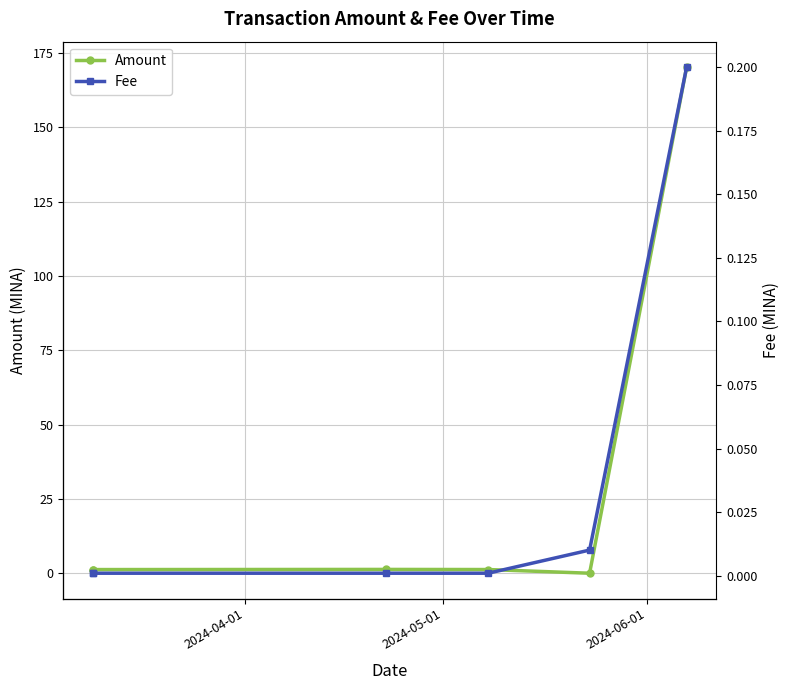

How many series are shown in this chart?

2